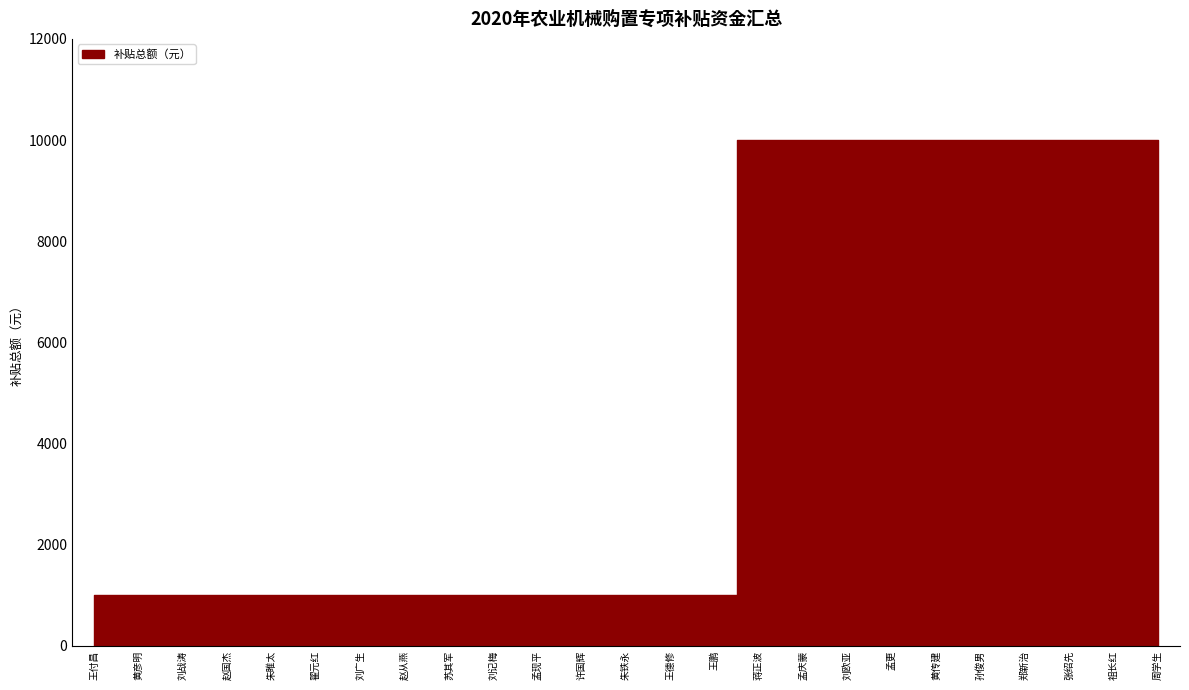

What is the ratio of the value at 赵从燕 to the value at 刘欧亚?

0.1